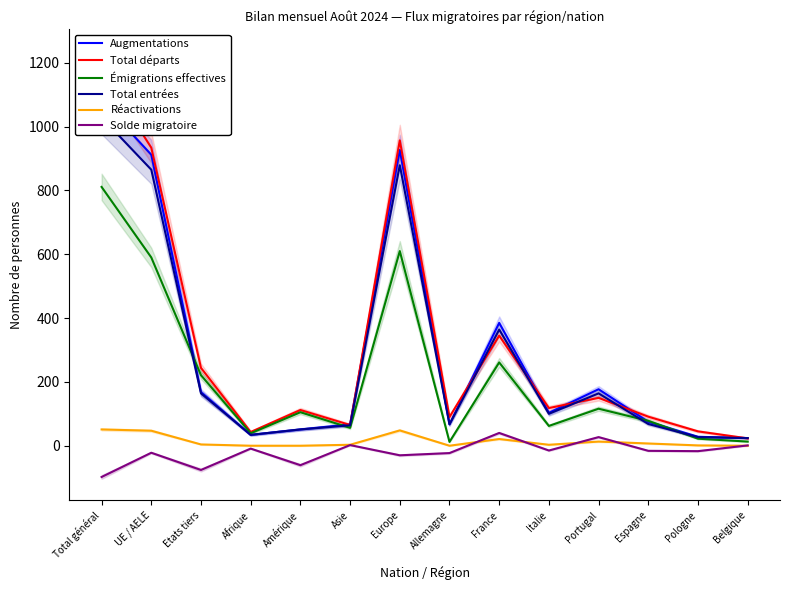

List the labels in order of Total entrées value, largest first.

Total général, Europe, UE / AELE, France, Etats tiers, Portugal, Italie, Espagne, Allemagne, Asie, Amérique, Afrique, Pologne, Belgique